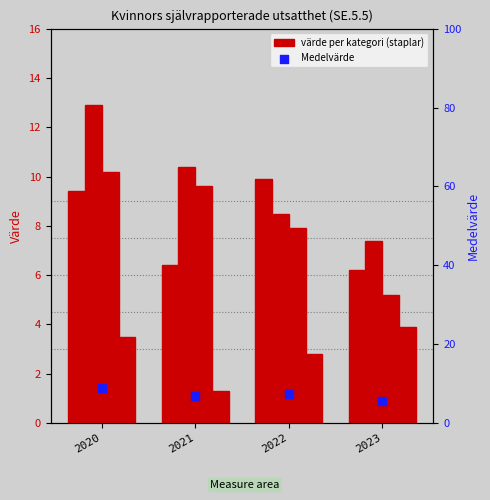

Which series reaches the minimum Y coordinate?

Misshandel